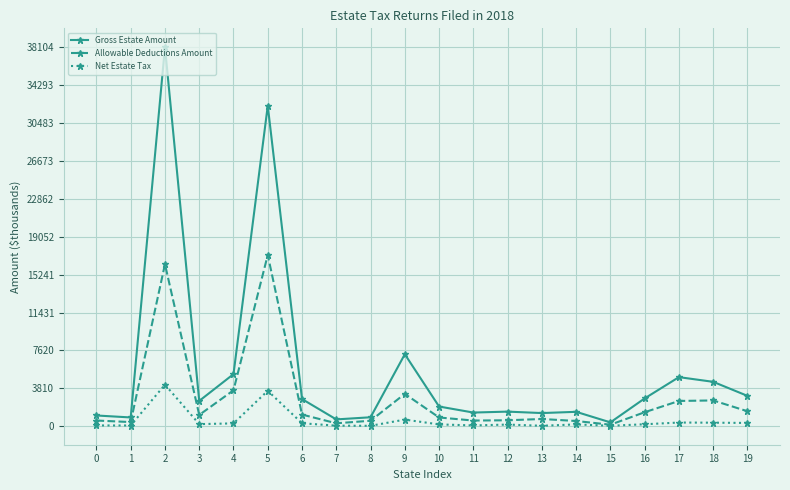

What is the value of the Net Estate Tax point at the 4th from the left?

219.6